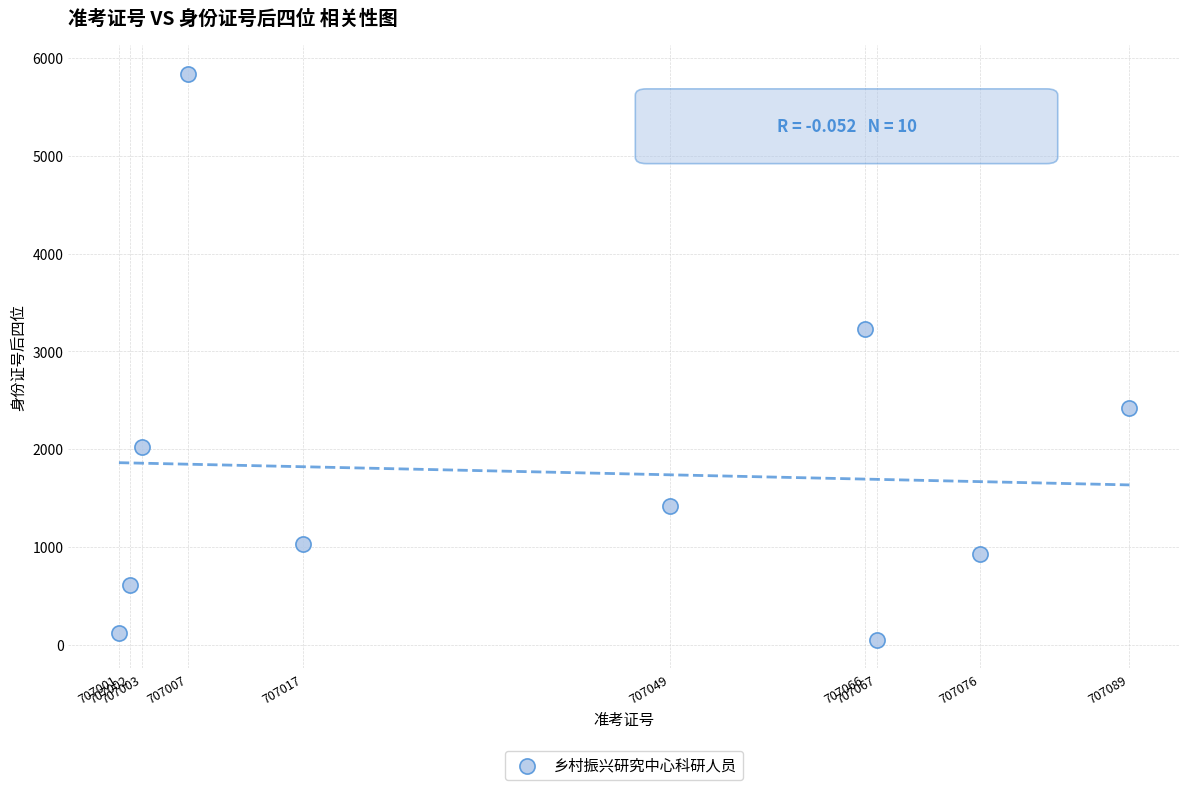

What Y value in the scatter plot is closest to 2944?

3227